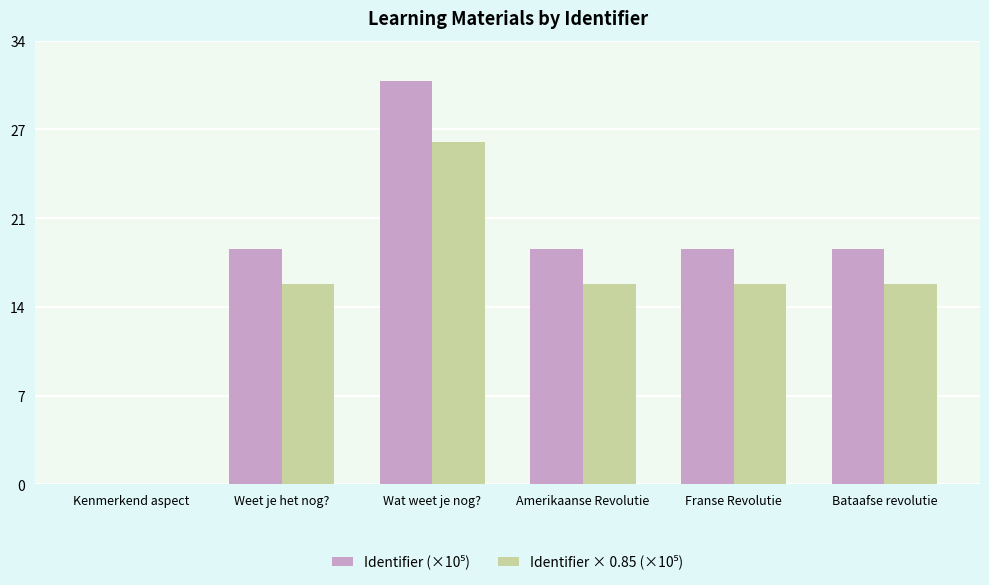

What is the difference between the maximum and second lowest values in the Identifier (×10⁵) series?

12.9